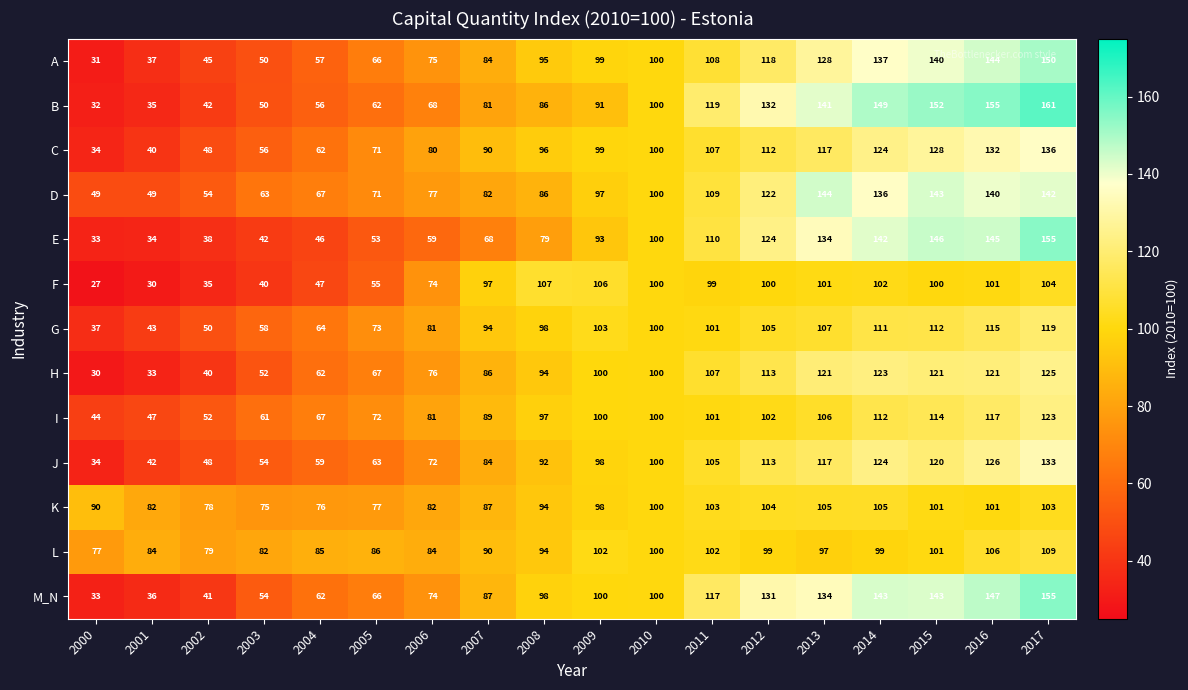

The value of A at 2003 is 50. True or false?

True